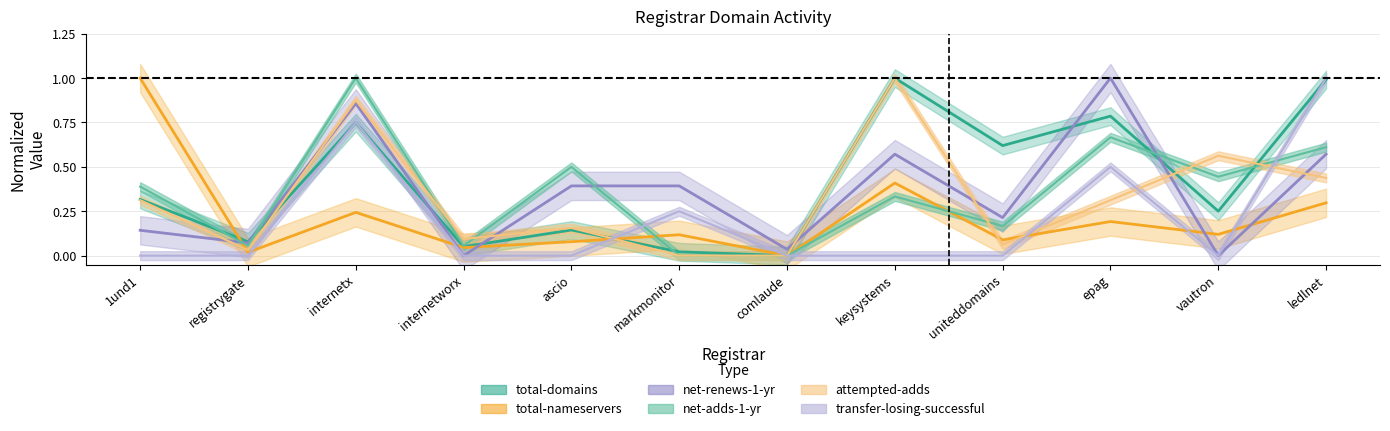

Reading left to right, transcribe all the data shown in this chart.

total-domains: 1und1=0.3	registrygate=0.1	internetx=0.7	internetworx=0.1	ascio=0.1	markmonitor=0.0	comlaude=0.0	keysystems=1.0	uniteddomains=0.6	epag=0.8	vautron=0.3	ledlnet=1.0
total-nameservers: 1und1=1.0	registrygate=0.0	internetx=0.2	internetworx=0.0	ascio=0.1	markmonitor=0.1	comlaude=0.0	keysystems=0.4	uniteddomains=0.1	epag=0.2	vautron=0.1	ledlnet=0.3
net-adds-1-yr: 1und1=0.4	registrygate=0.1	internetx=1.0	internetworx=0.1	ascio=0.5	markmonitor=0.0	comlaude=0.0	keysystems=0.3	uniteddomains=0.2	epag=0.7	vautron=0.4	ledlnet=0.6
net-renews-1-yr: 1und1=0.1	registrygate=0.1	internetx=0.9	internetworx=0.0	ascio=0.4	markmonitor=0.4	comlaude=0.0	keysystems=0.6	uniteddomains=0.2	epag=1.0	vautron=0.0	ledlnet=0.6
attempted-adds: 1und1=0.3	registrygate=0.0	internetx=0.9	internetworx=0.1	ascio=0.2	markmonitor=0.0	comlaude=0.0	keysystems=1.0	uniteddomains=0.1	epag=0.3	vautron=0.6	ledlnet=0.4
transfer-losing-successful: 1und1=0.0	registrygate=0.0	internetx=0.8	internetworx=0.0	ascio=0.0	markmonitor=0.2	comlaude=0.0	keysystems=0.0	uniteddomains=0.0	epag=0.5	vautron=0.0	ledlnet=1.0